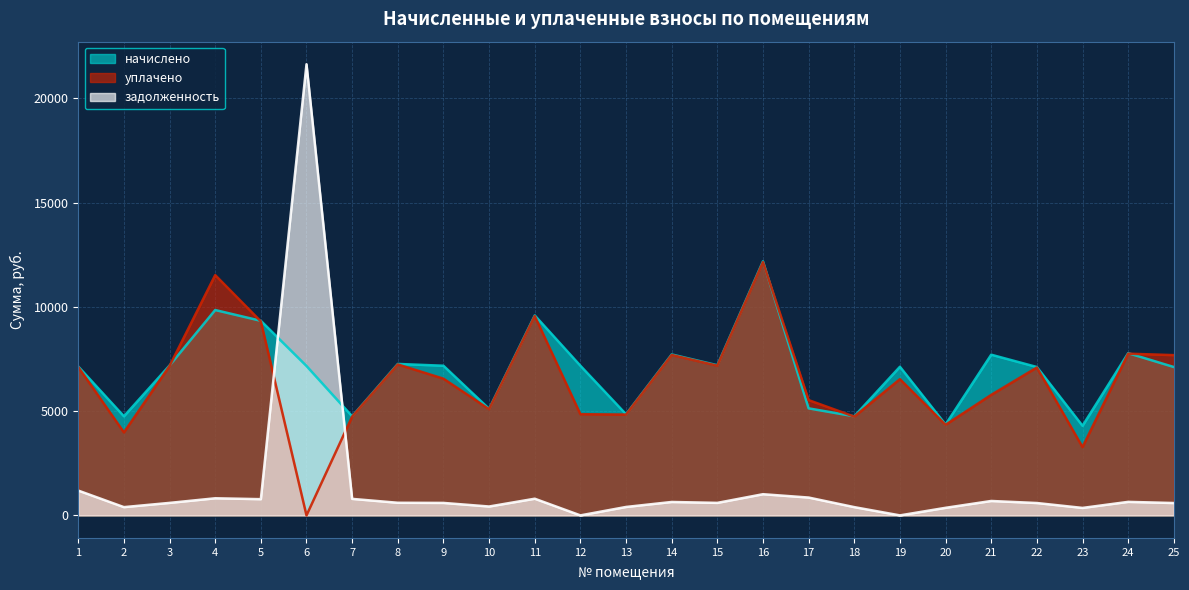

What are all the series names shown in the legend?

начислено, уплачено, задолженность